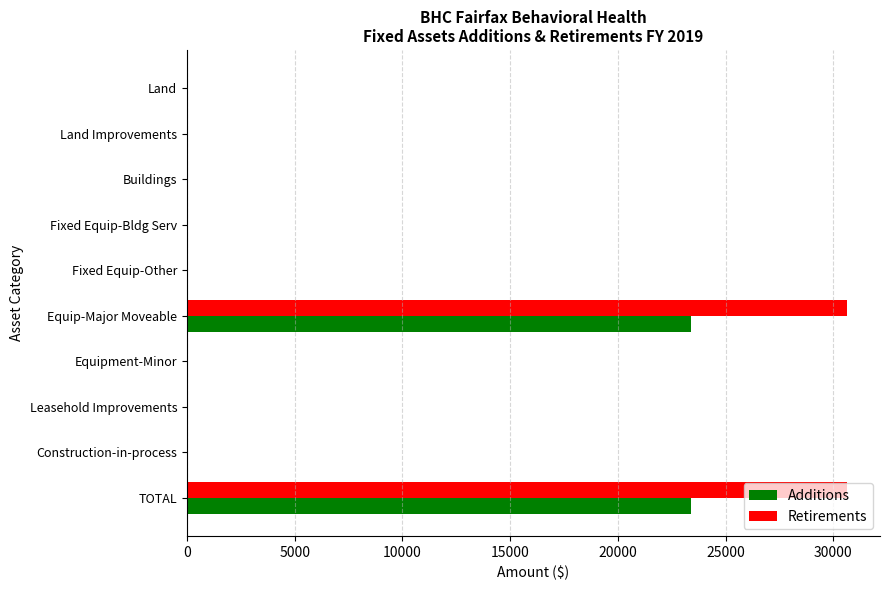

The Retirements series shows 0 at Fixed Equip-Other. True or false?

True